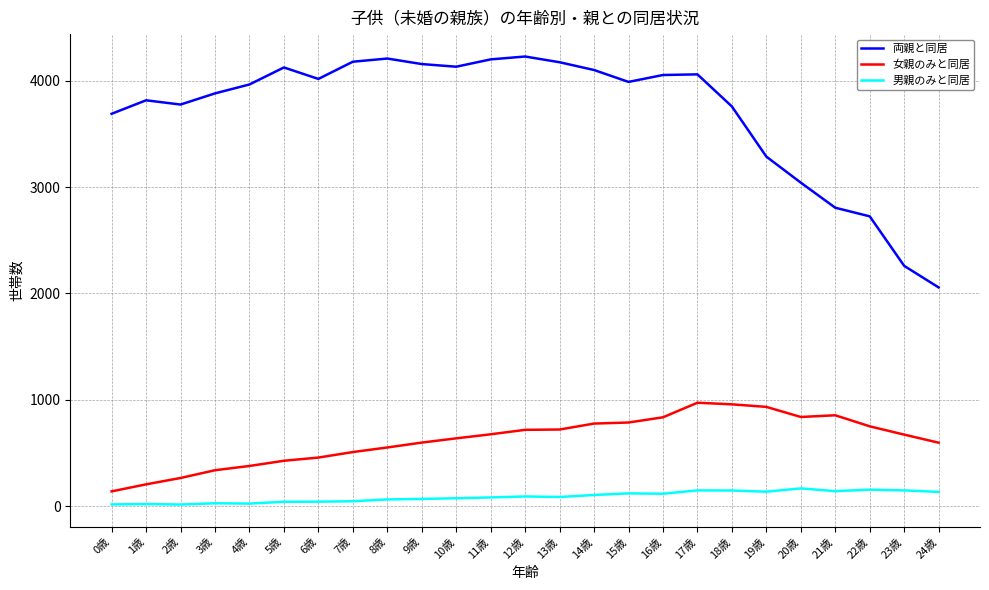

What is the highest value of the 両親と同居 series?

4230